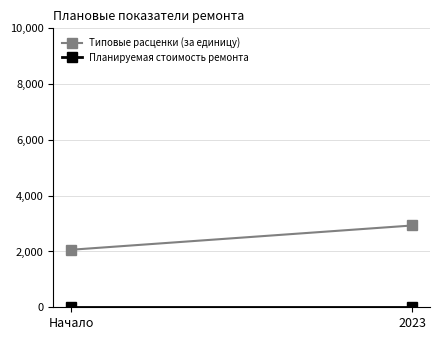

Is the value of Типовые расценки (за единицу) at Начало greater than the value of Планируемая стоимость ремонта at 2023?

Yes